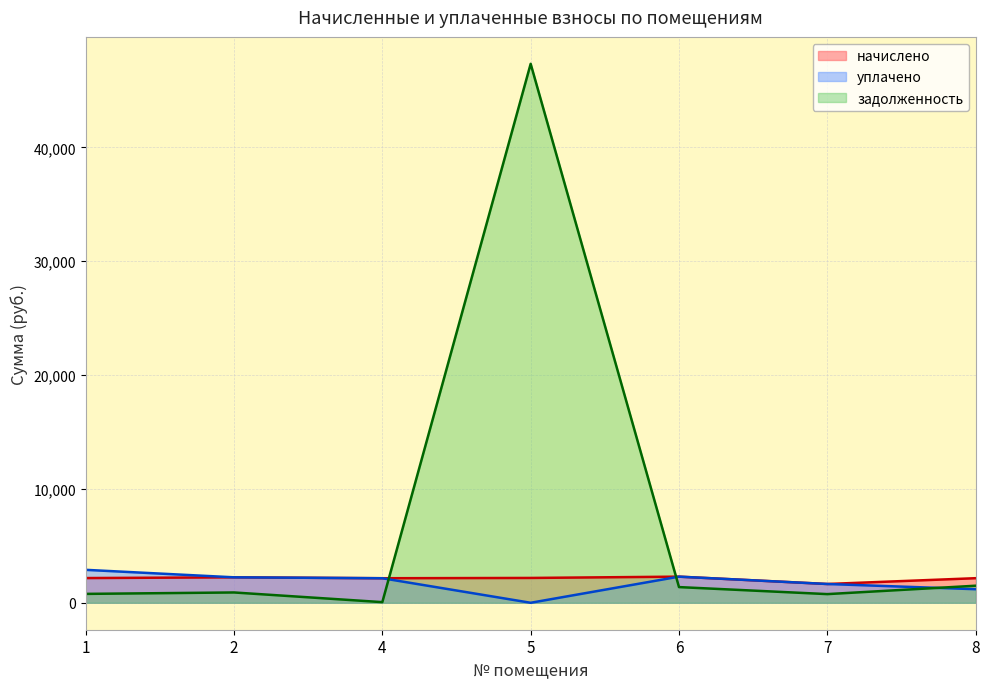

How many intersections are there between уплачено and задолженность?

3